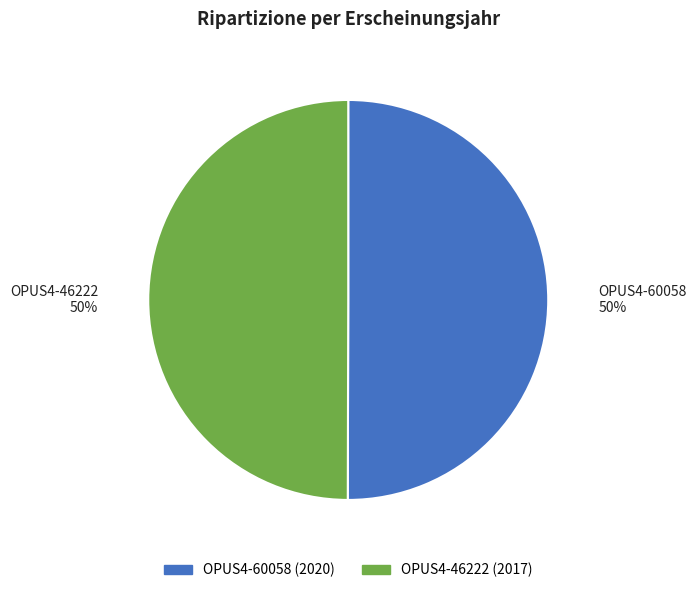

Do OPUS4-46222 and OPUS4-60058 together represent more than half of the pie?

Yes